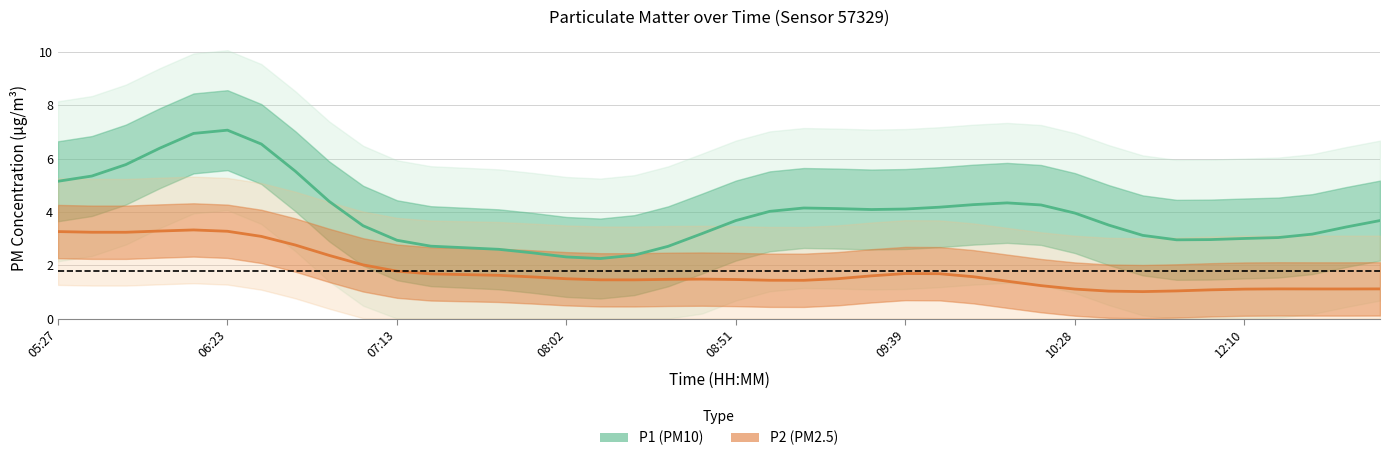

What is the value of the P1 point at the 29th from the left?

4.3